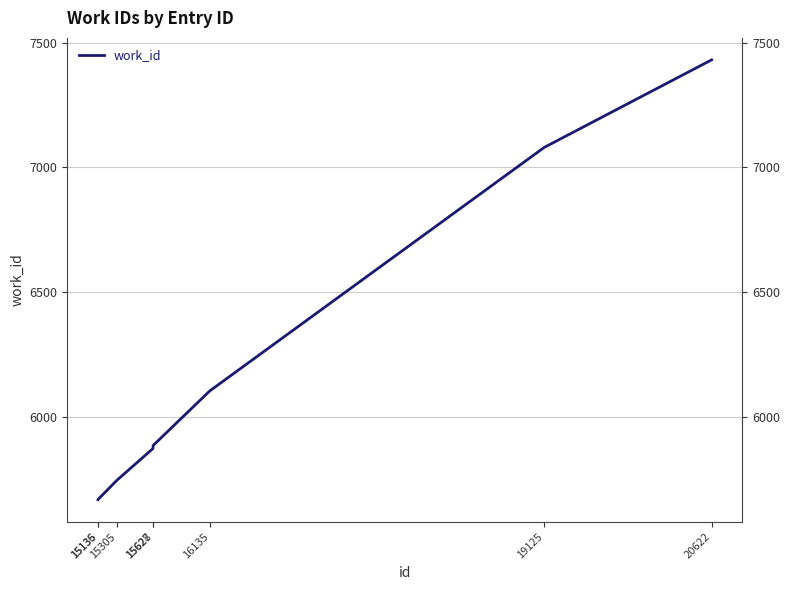

What is the approximate value at 15627?

5873